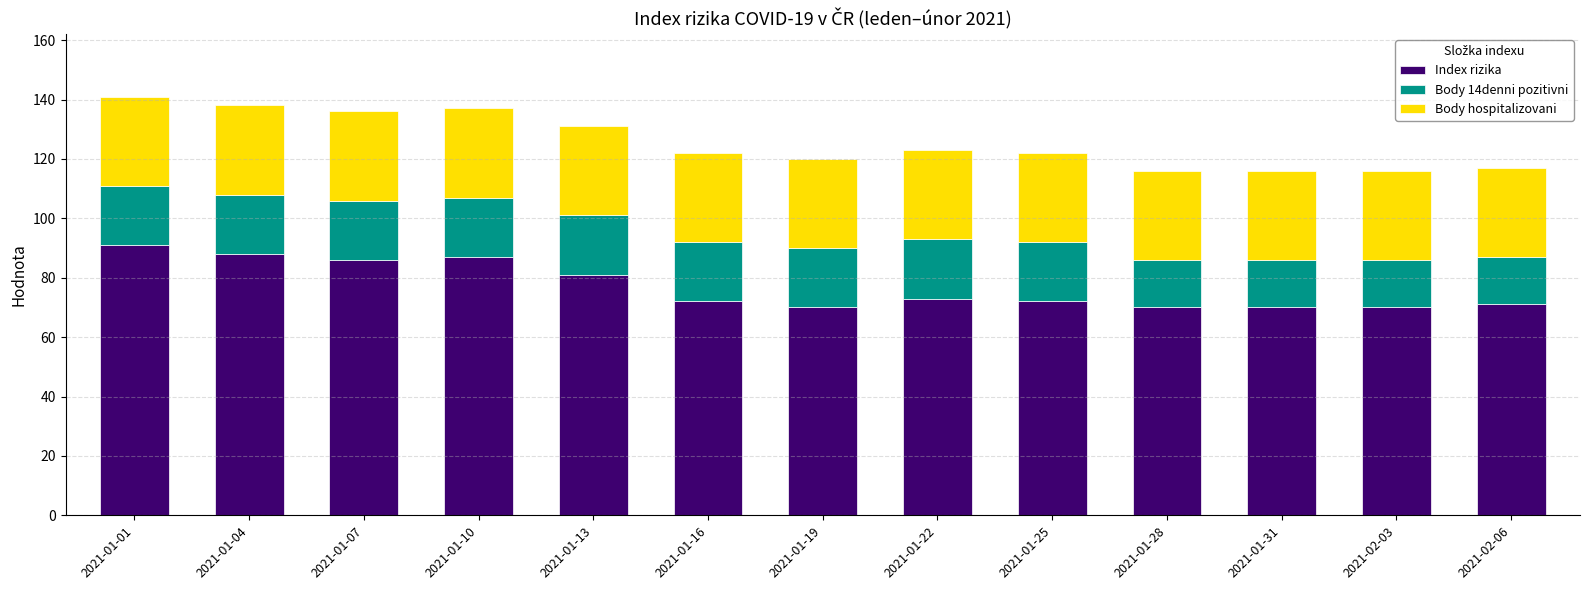

What is the difference between the maximum and minimum values in the Index rizika series?

21